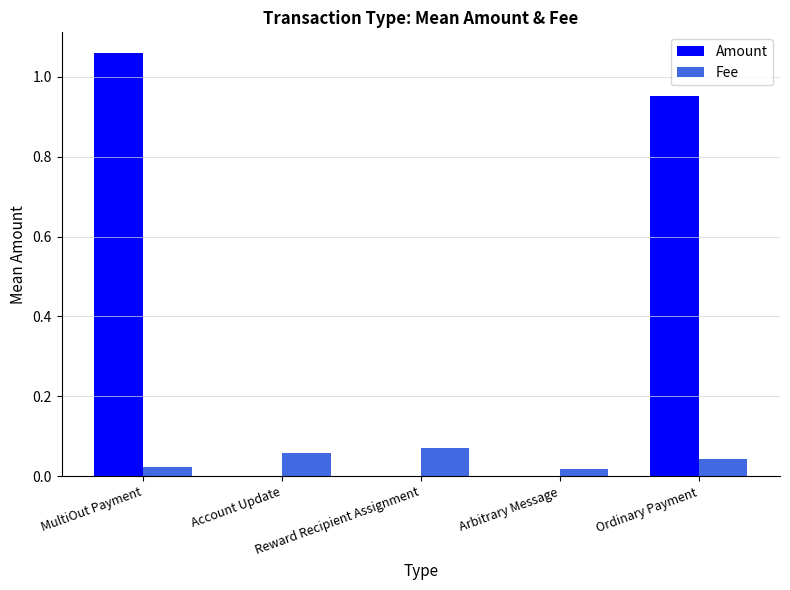

Are the bars horizontal?

No